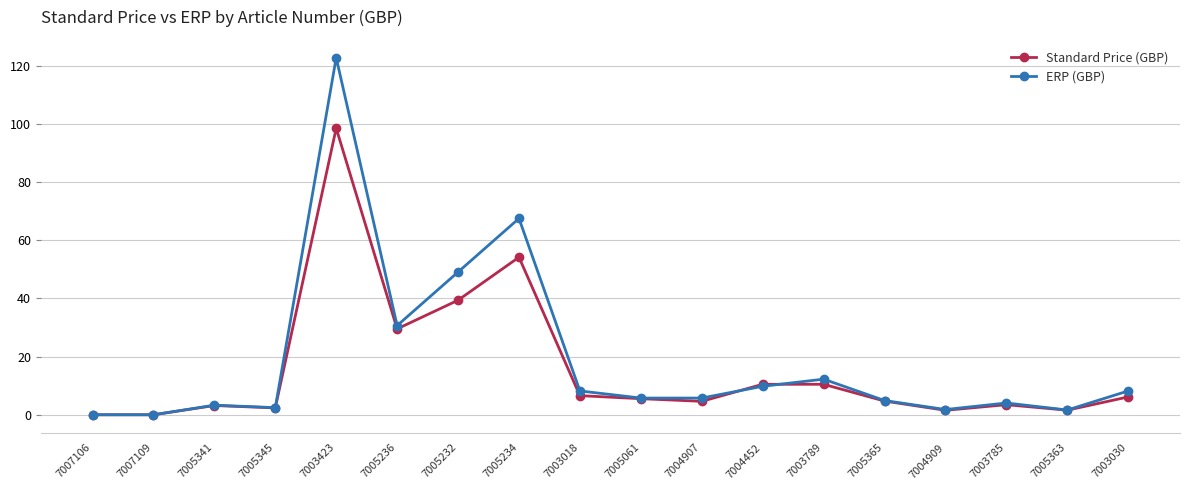

Between 7005232 and 7005365, which series saw the biggest shift?

ERP (GBP)